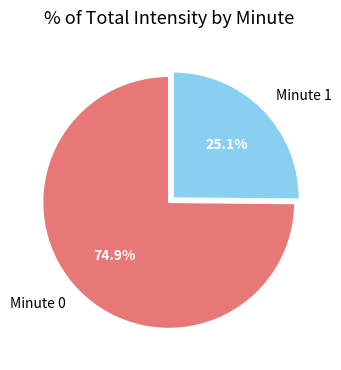

What portion of the pie excludes Minute 0?

25.1%